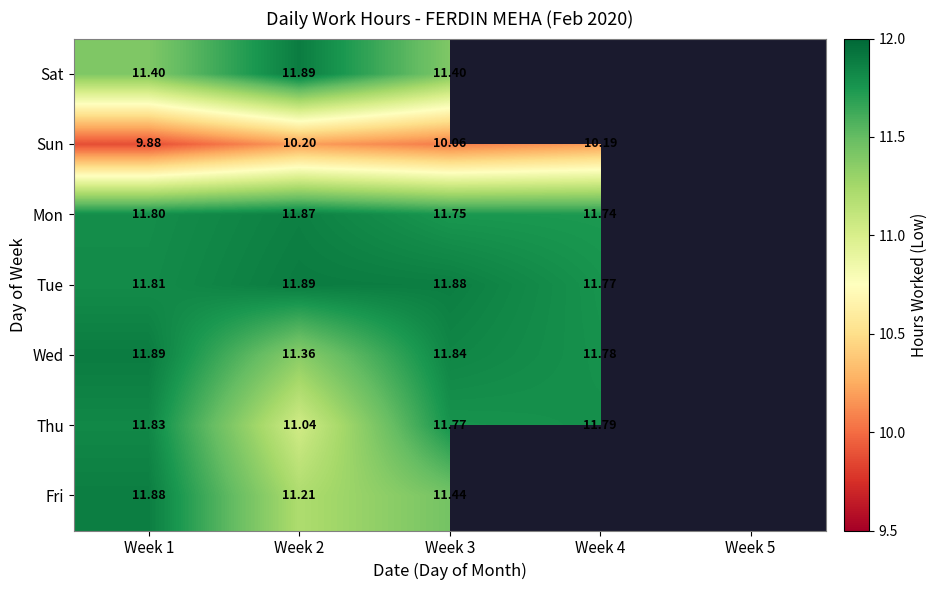

Which series changed the most between Week 1 and Week 2?

Thu